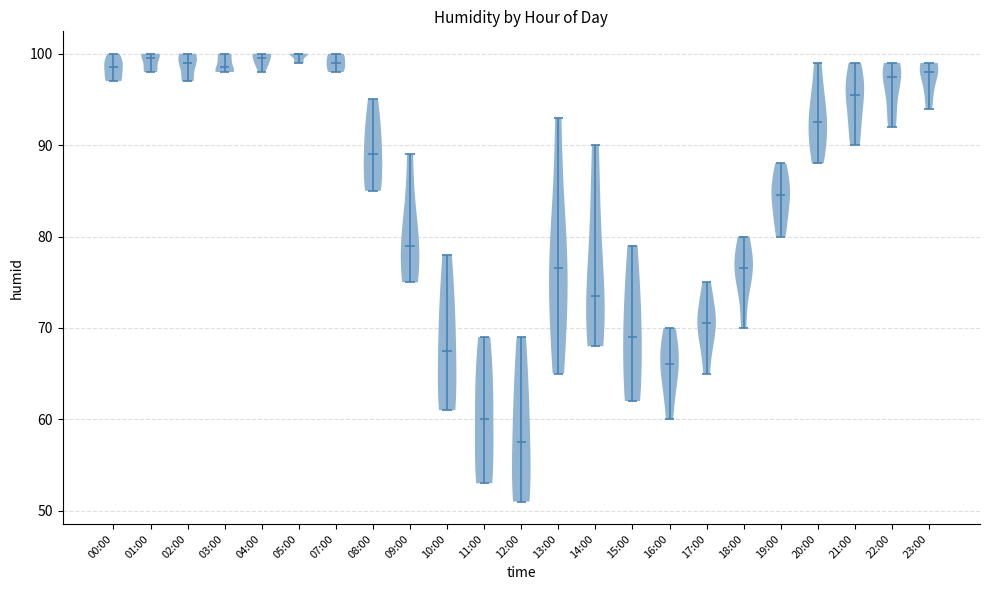

Where does the median line of the violin for 17:00 sit on the y-axis? The values are not printed on the chart, so give them approximately, as read against the axis.

71